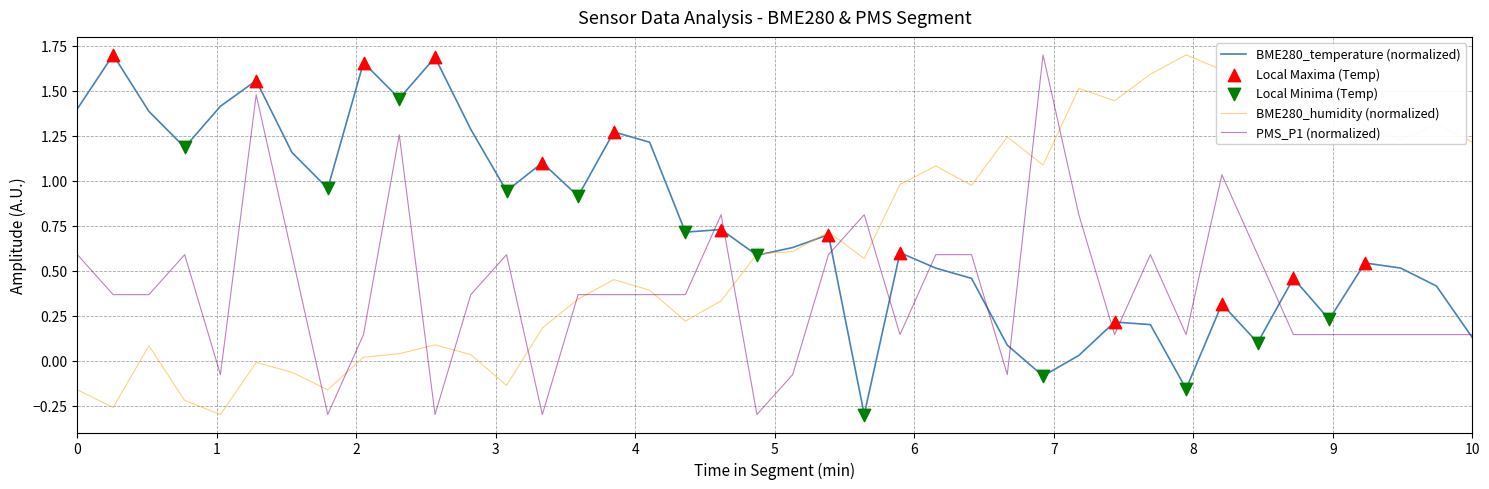

True or false: BME280_humidity (normalized) and PMS_P1 (normalized) cross at least once.

True